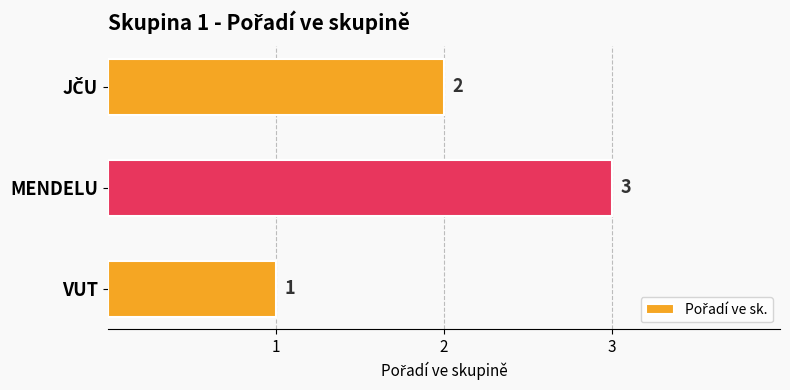

Which category has the lowest value across all series?

VUT